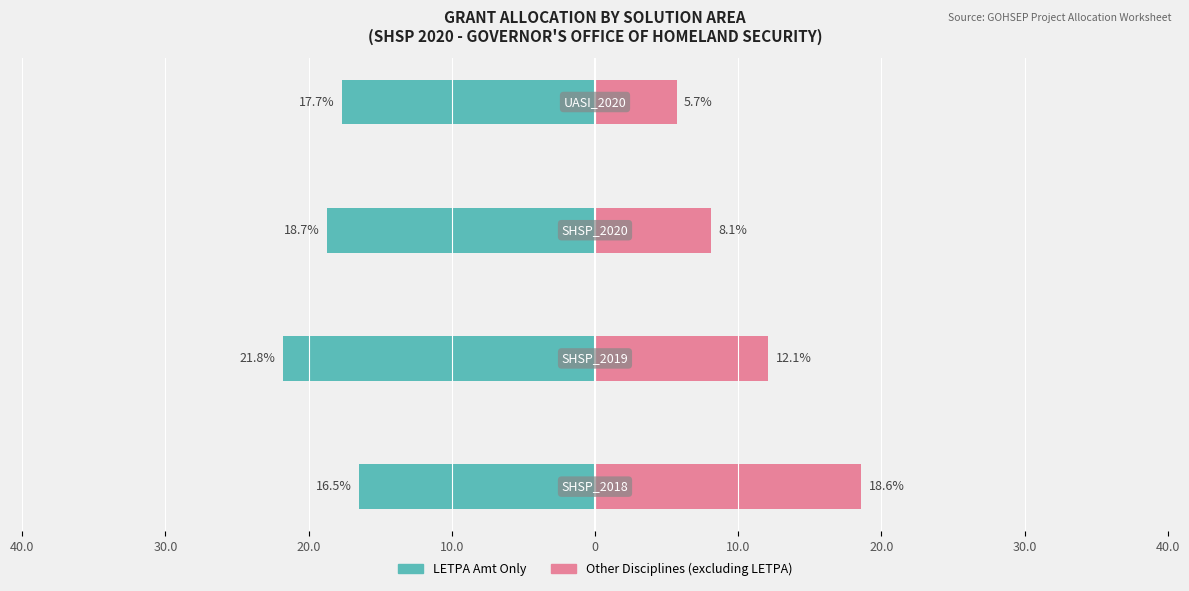

Read the Other Disciplines (excluding LETPA) value at 20.0.

8.1